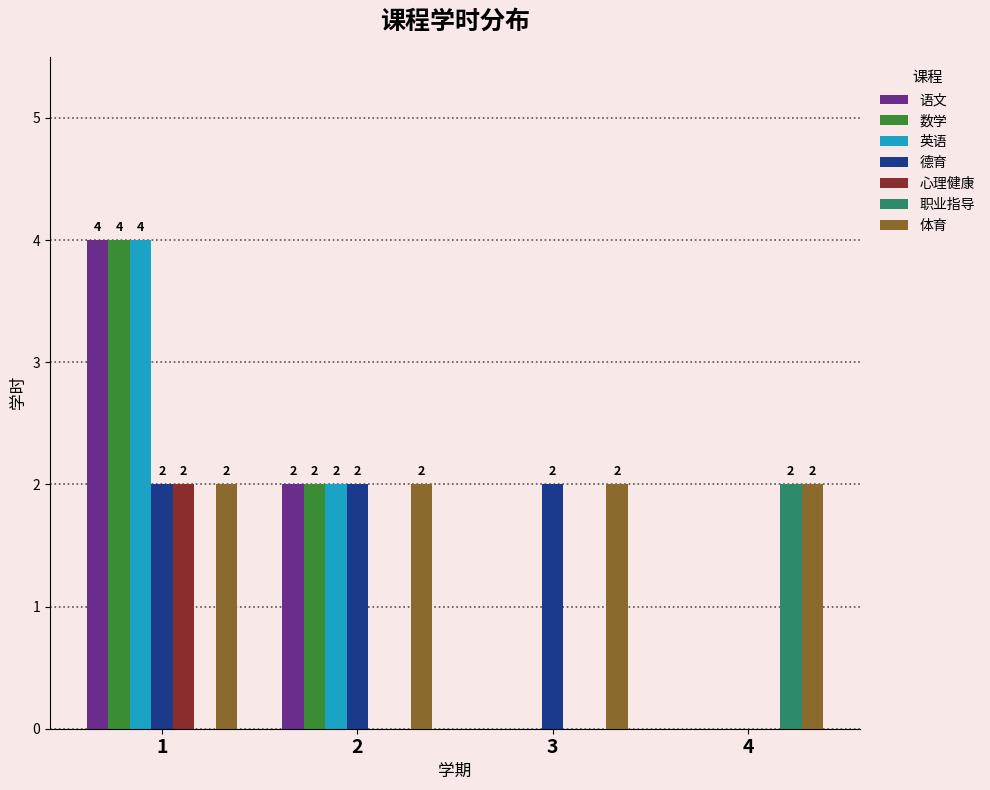

Is it true that 德育 equals 2 at 2?

True